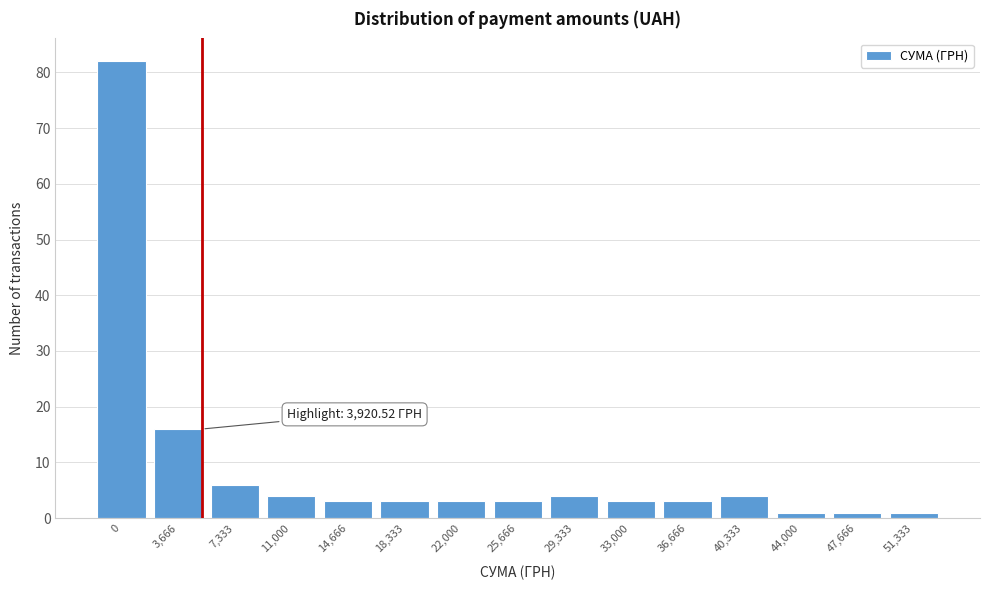

Reading right to left, list all the values displayed in this chart.

1	1	1	4	3	3	4	3	3	3	3	4	6	16	82